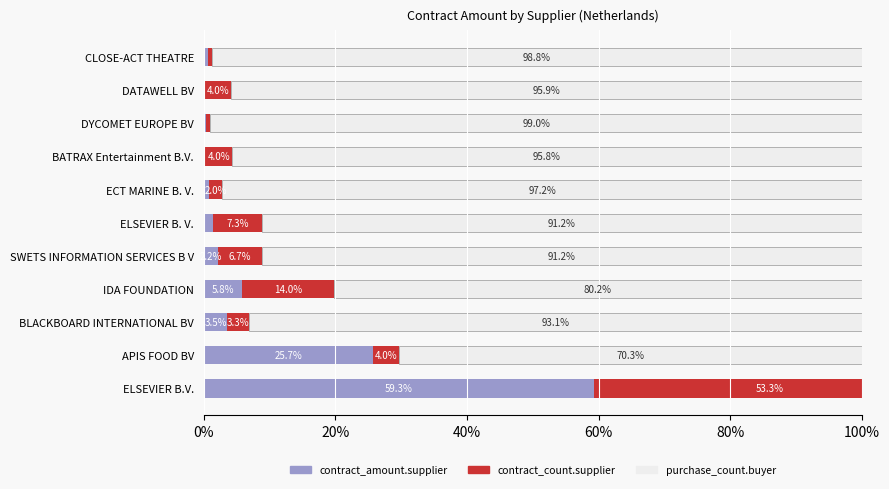

What is the total value across all series at BLACKBOARD INTERNATIONAL BV?

100.0